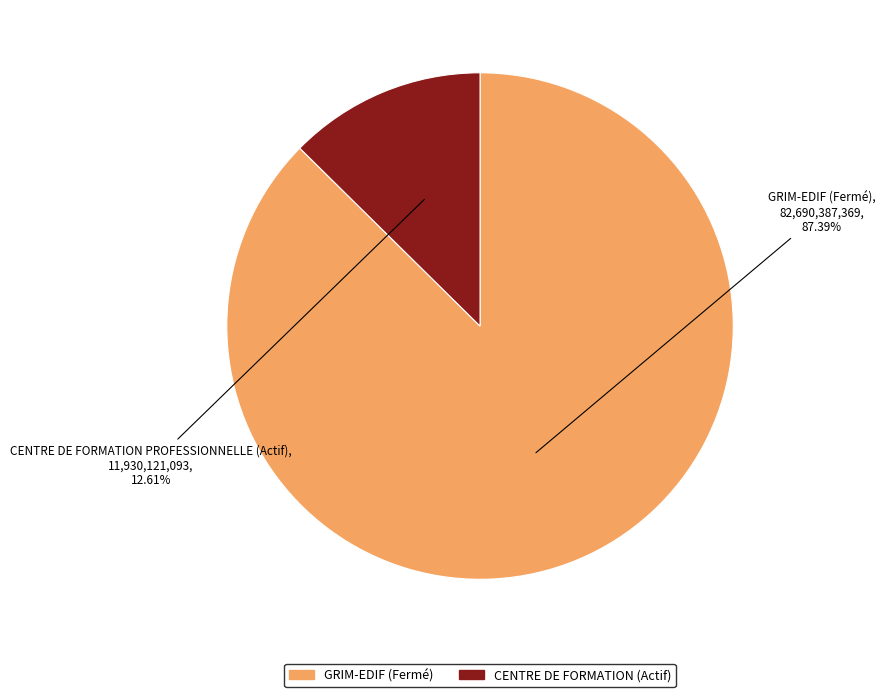

Does any single category account for the majority?

Yes